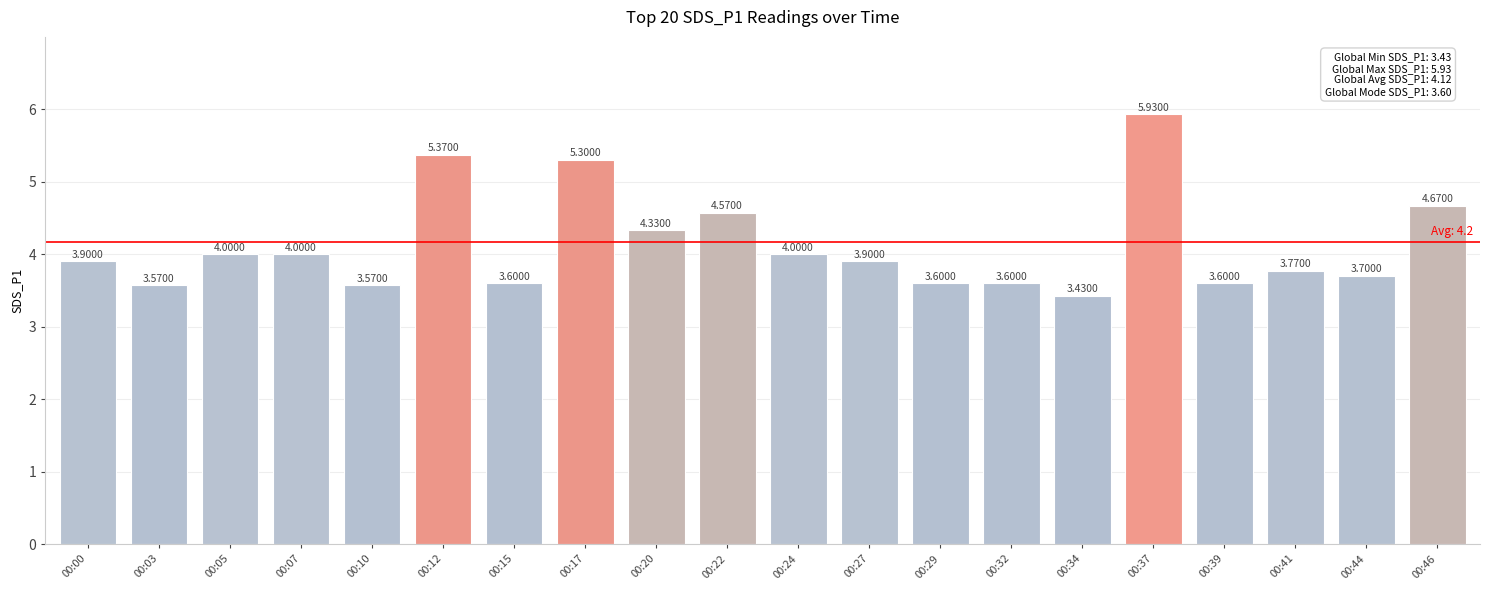

What is the ratio of the value at 00:10 to the value at 00:15?

1.0